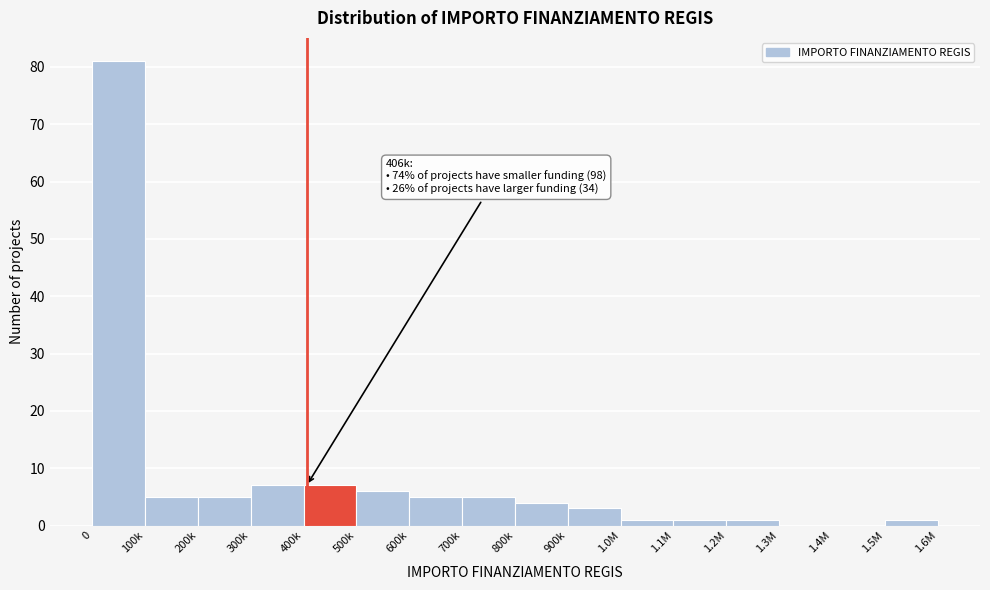

Reading left to right, extract all data points from this chart.

0=81	100k=5	200k=5	300k=7	400k=7	500k=6	600k=5	700k=5	800k=4	900k=3	1.0M=1	1.1M=1	1.2M=1	1.3M=0	1.4M=0	1.5M=1